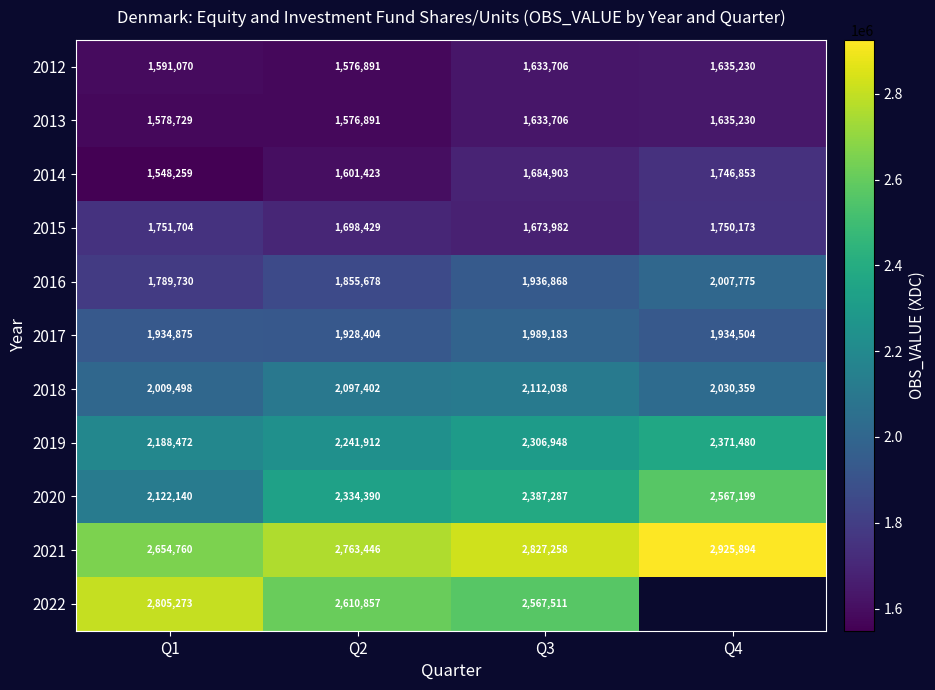

Is the value of 2018 at Q3 greater than the value of 2012 at Q1?

Yes